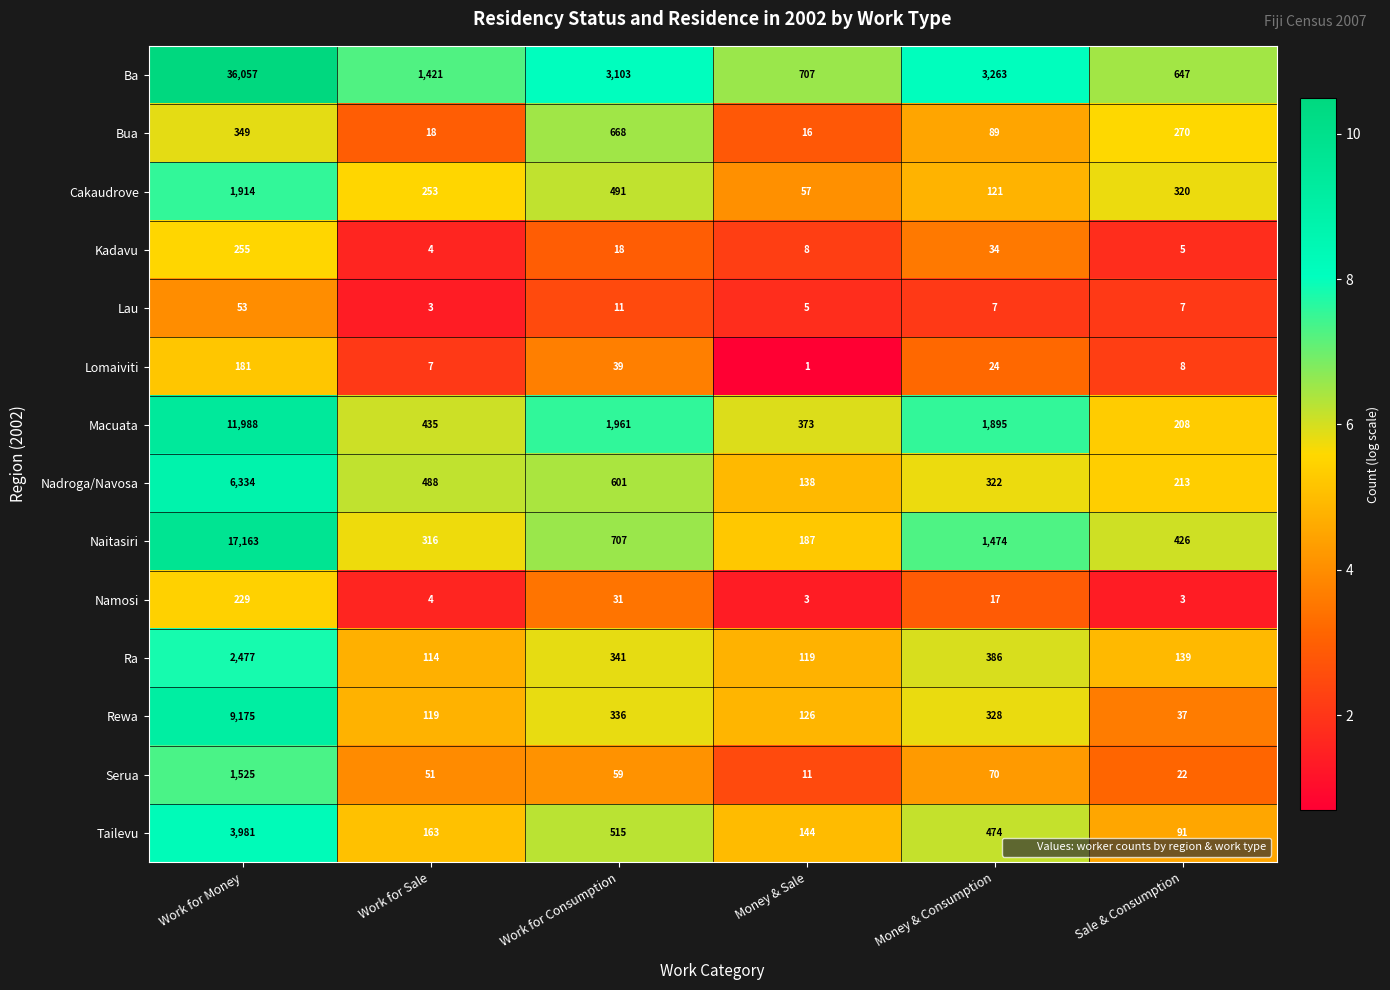

Where does the Kadavu series first go above 18?

Work for Money